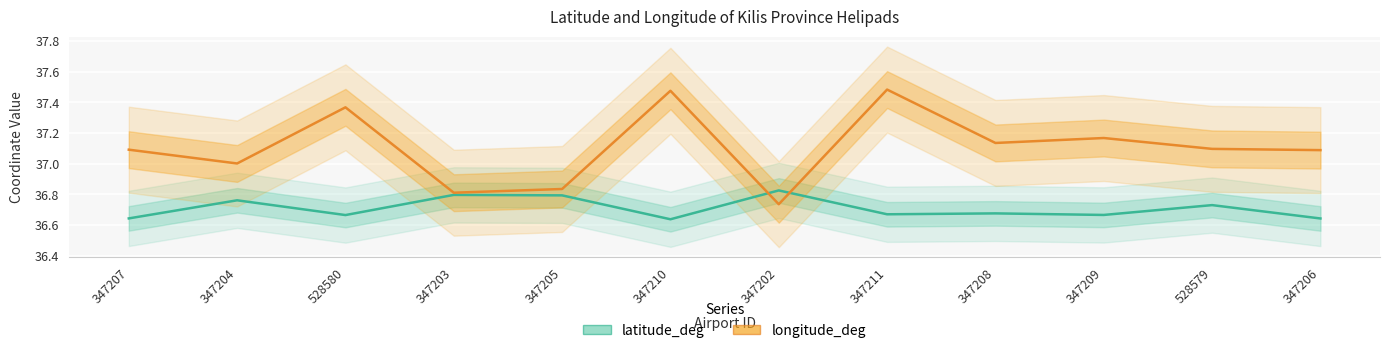

What is the approximate value of latitude_deg at 347211?

36.7